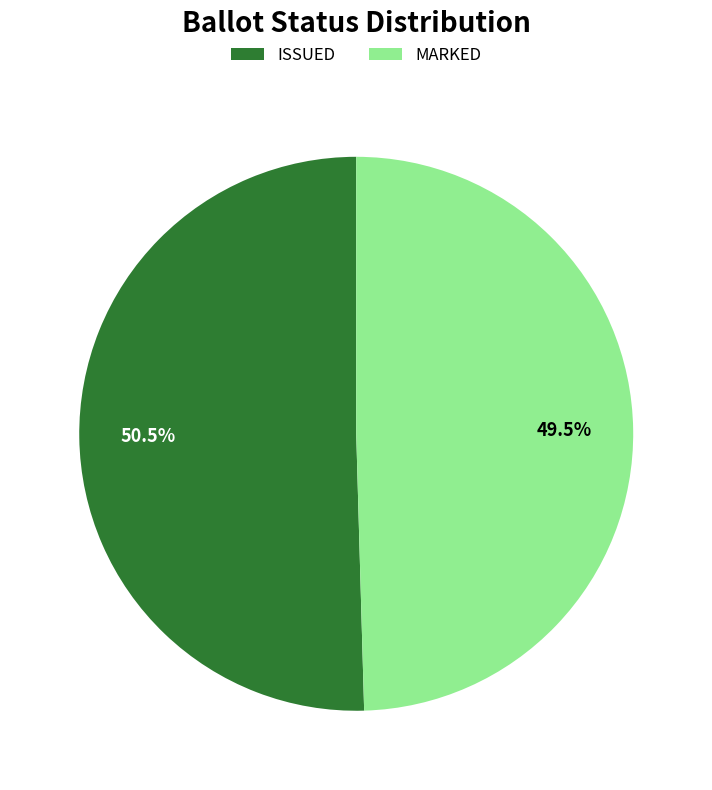

Rank the categories by value from highest to lowest.

ISSUED, MARKED